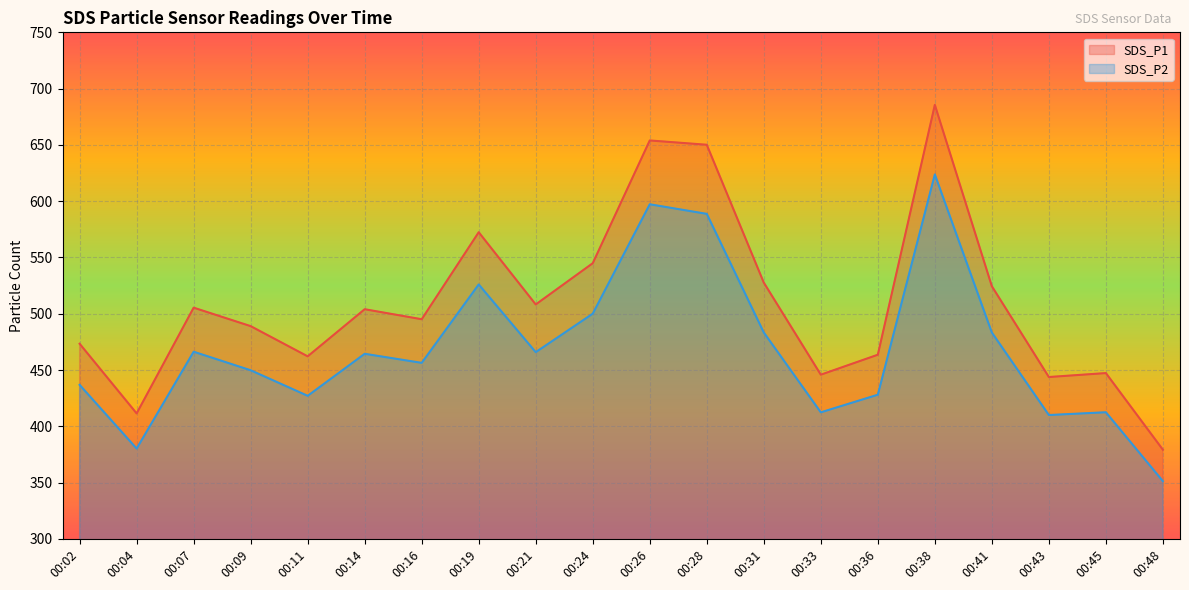

What is the sum of all SDS_P2 values?

9363.8